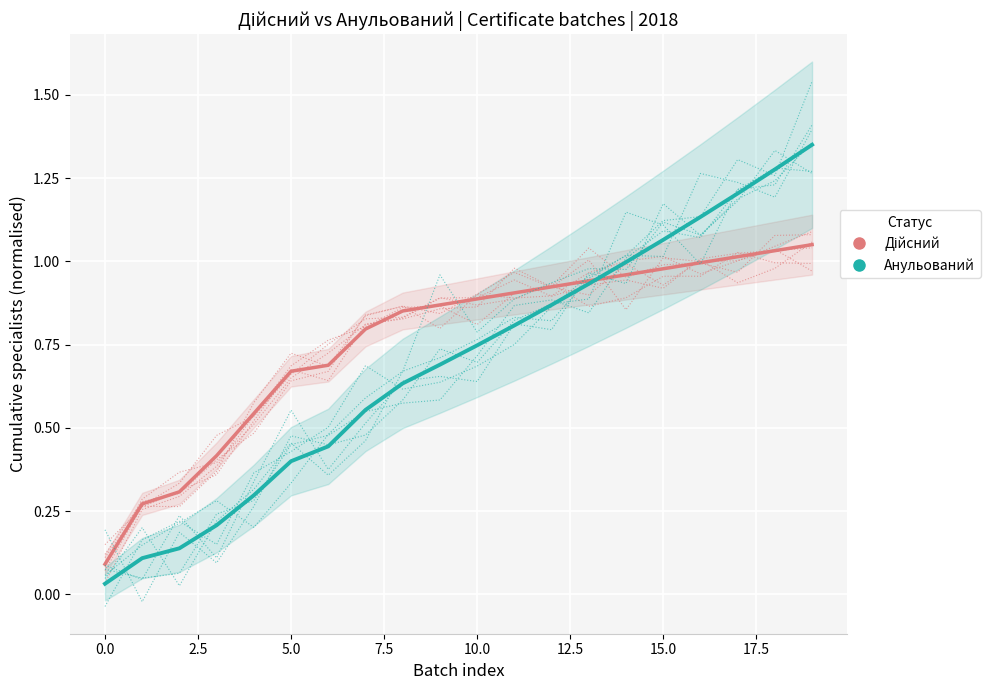

How many categories are shown in the chart?

20